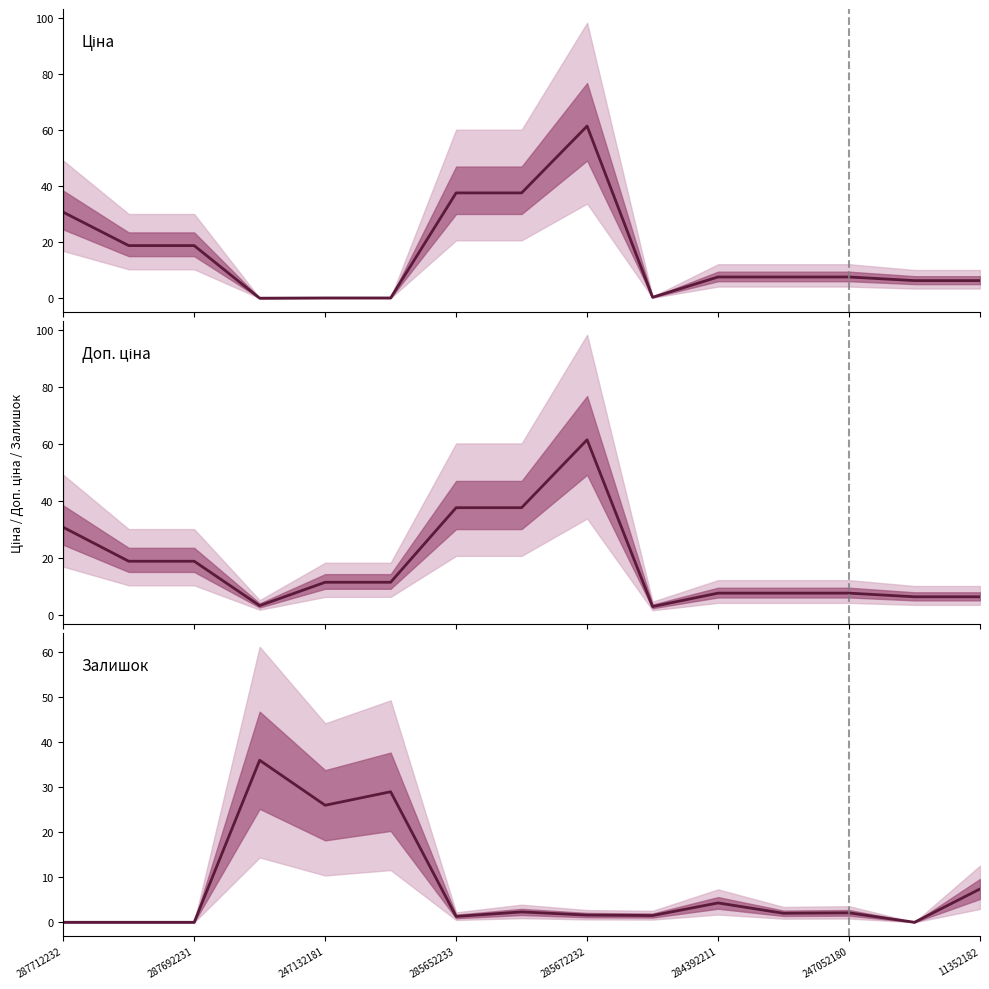

Reading right to left, list all the values displayed in this chart.

Ціна: 6.3	6.3	7.6	7.6	7.6	0.4	61.4	37.6	37.6	0.1	0.1	0.0	18.8	18.8	30.7
Доп. ціна: 6.3	6.3	7.6	7.6	7.6	2.9	61.4	37.6	37.6	11.4	11.4	3.2	18.8	18.8	30.7
Залишок: 7.4	0.0	2.1	2.0	4.3	1.5	1.6	2.3	1.3	29.0	26.0	36.0	0.0	0.0	0.0